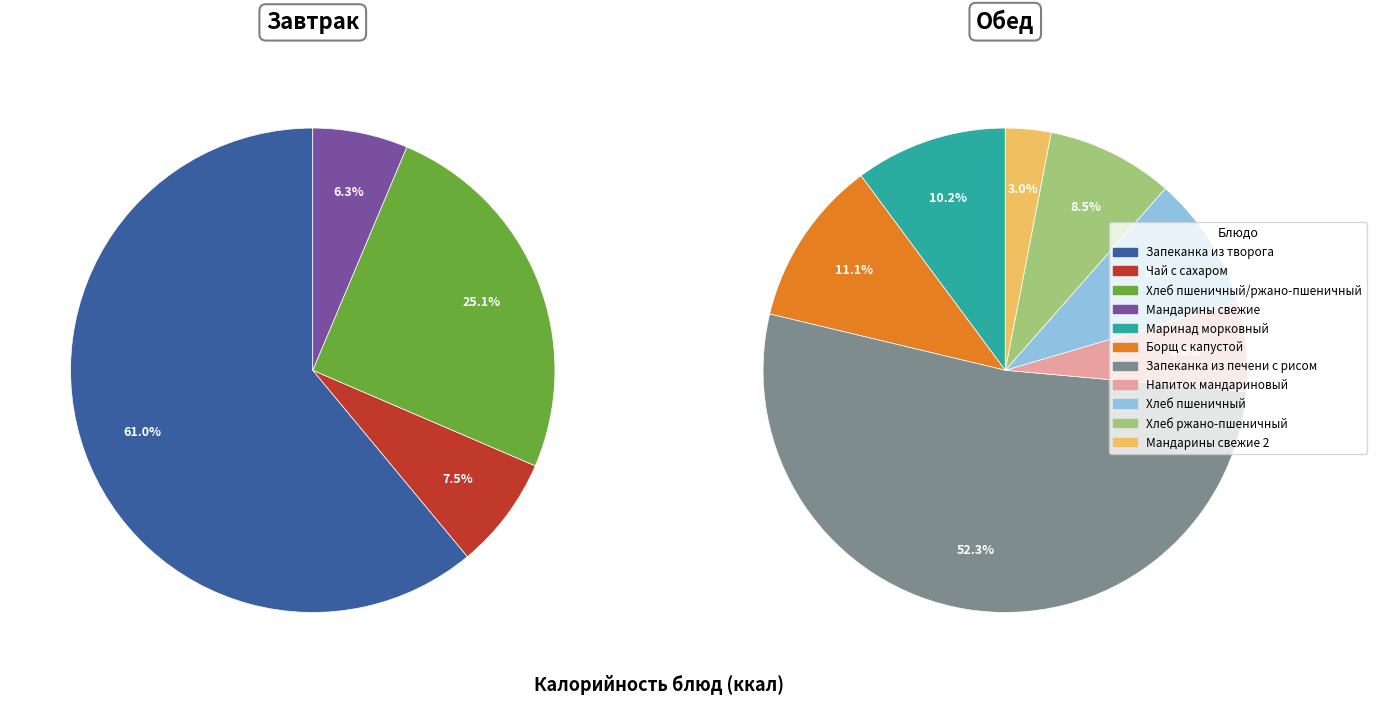

How many segments does this pie chart have?

11